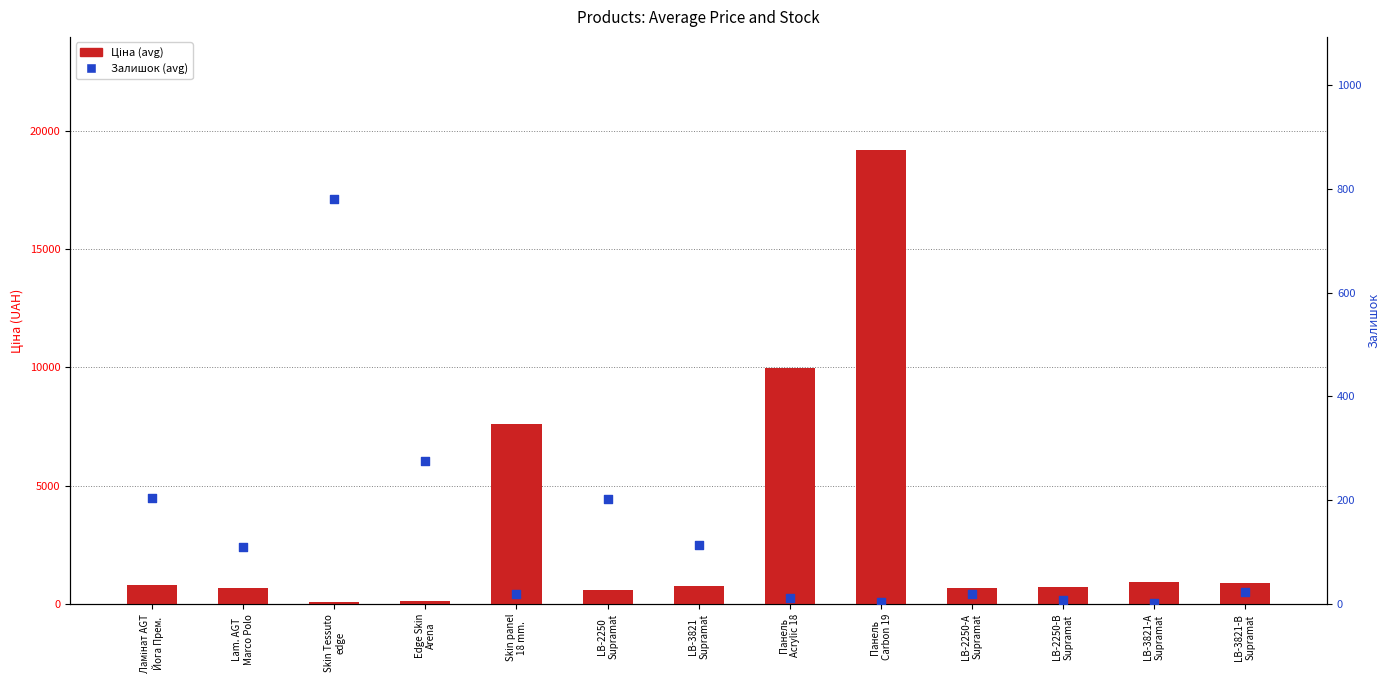

At which category is the sum across all series the highest?

Панель
Carbon 19